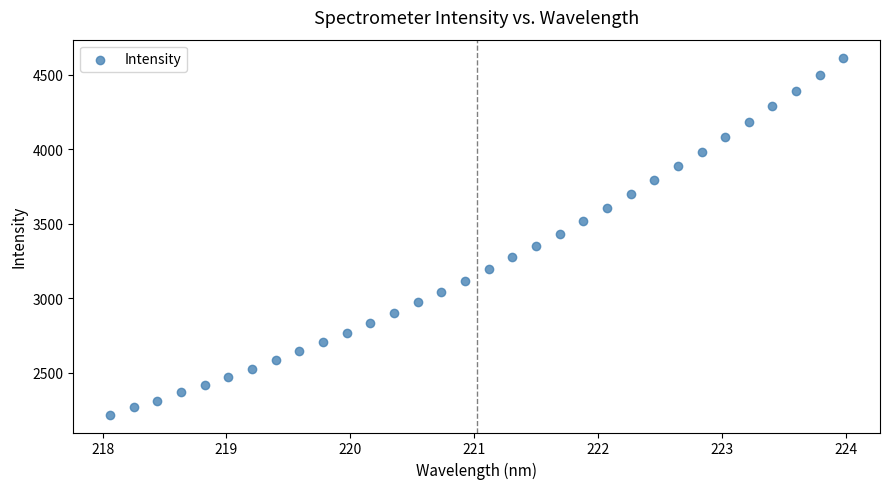

What is the range of Y values (max minus min)?

2396.9